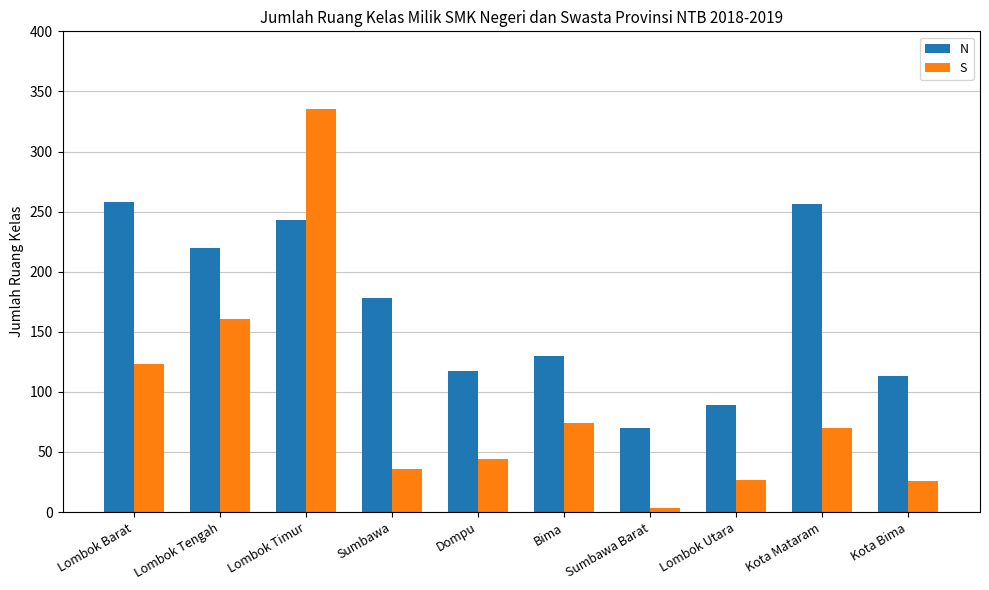

Which series has the largest total across all categories?

N